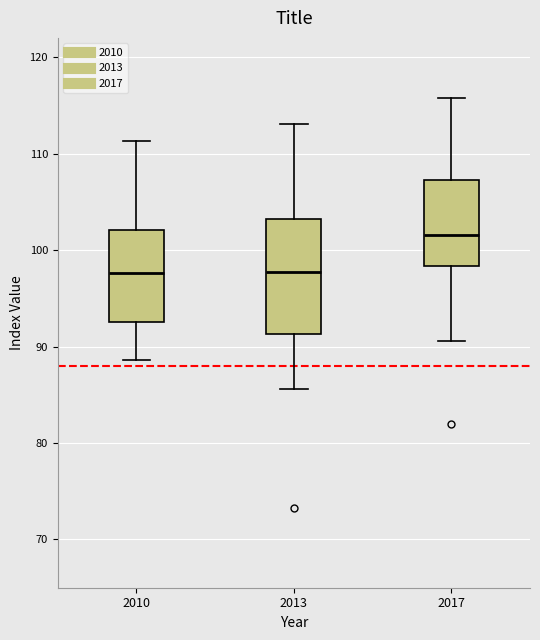

Reading left to right, read every box against the y-axis: the position of its median line, the range the box covers, and the ends of its whiskers. The values are not printed on the chart, so give them approximately, as read against the axis.

2010: median 98, box 93 to 102, whiskers 89 to 111
2013: median 98, box 91 to 103, whiskers 86 to 113
2017: median 102, box 98 to 107, whiskers 91 to 116